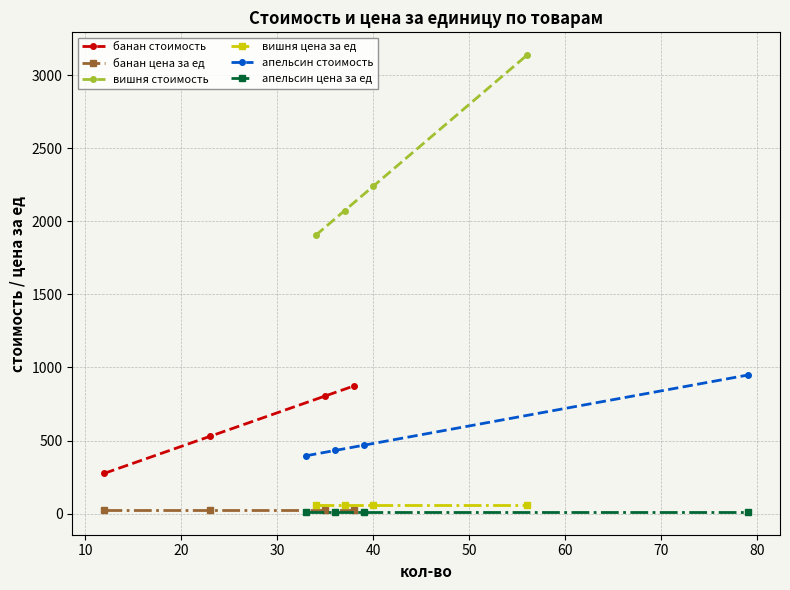

True or false: вишня цена за ед has more than 1 points higher than both neighbors.

False